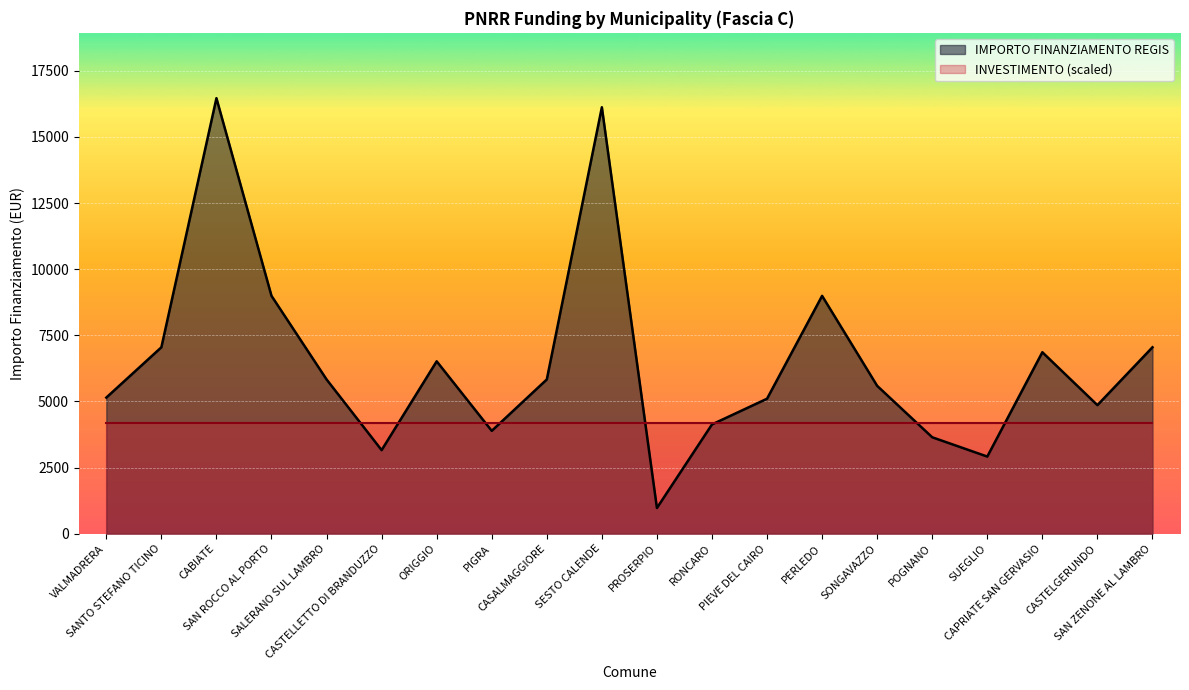

How many lines are shown in the chart?

2